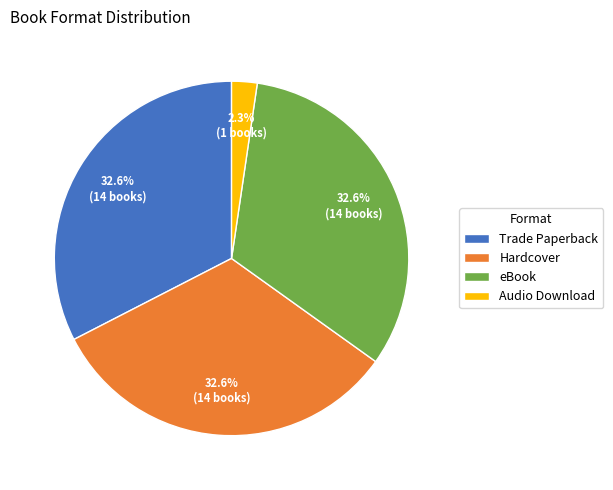

How many slices are in this pie chart?

4